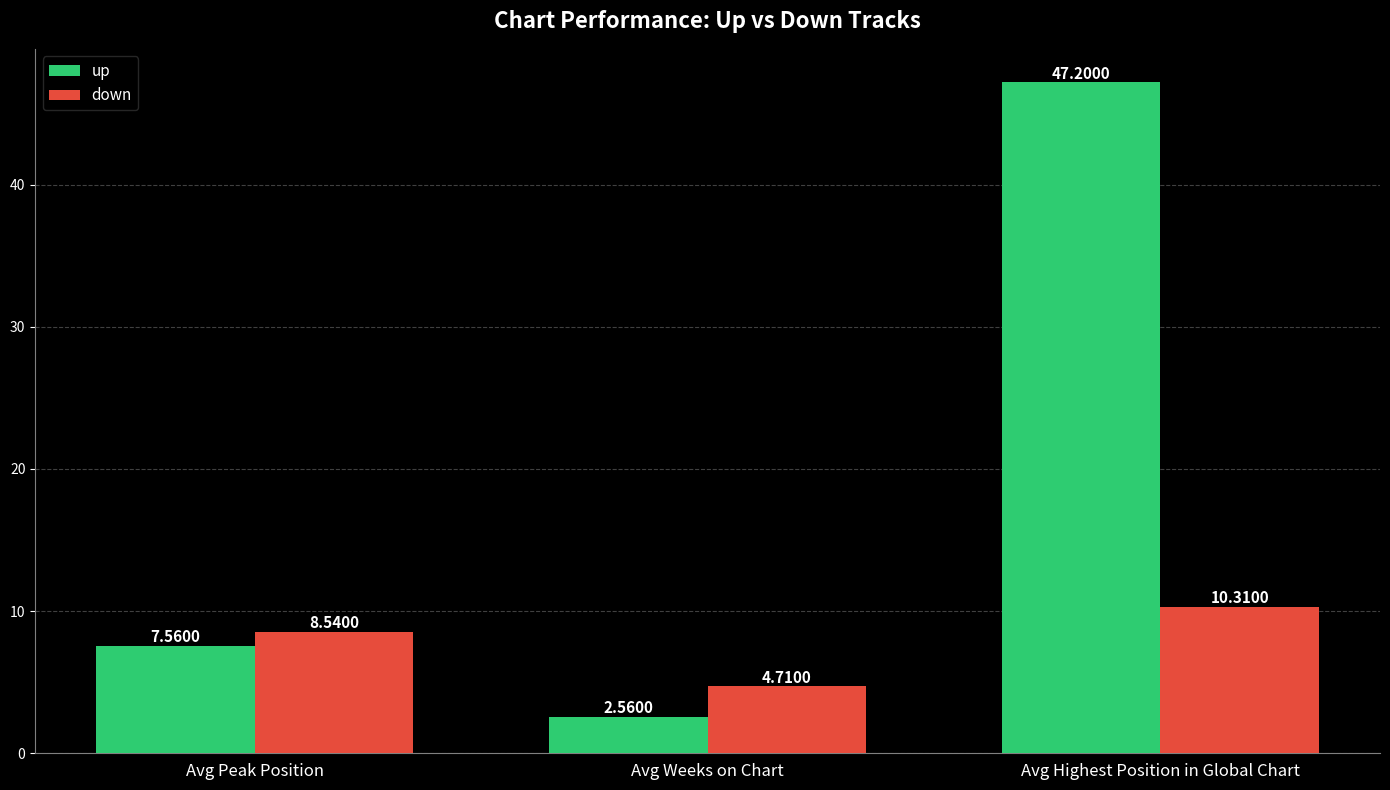

What is the sum of all up values?

57.3